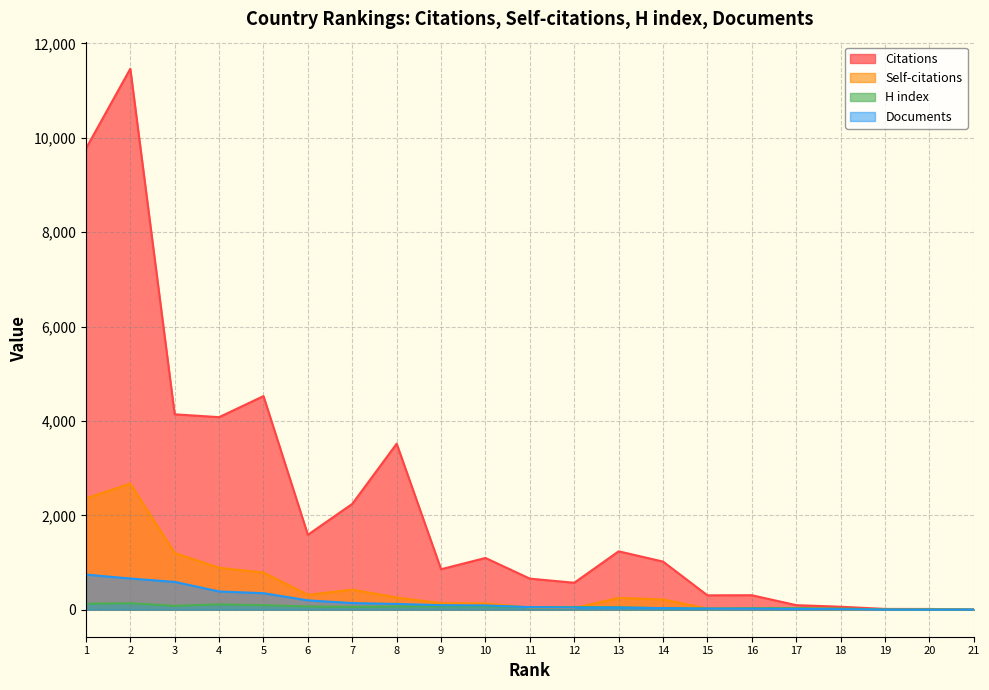

The H index series shows 186 at 2. True or false?

False